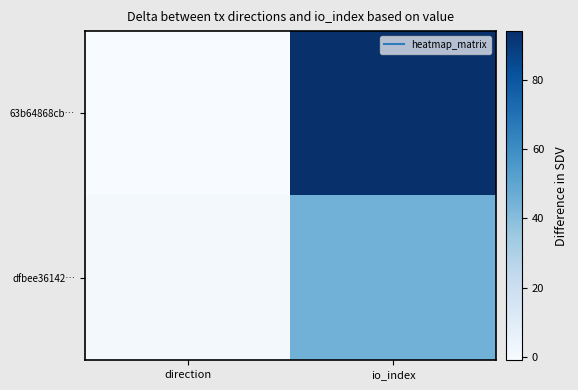

Which has a higher value, direction or io_index?

io_index